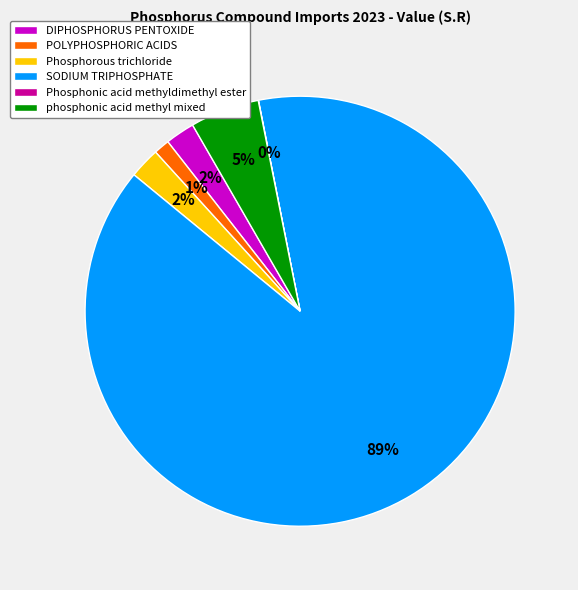

Is it true that POLYPHOSPHORIC ACIDS is 8% of the pie?

False